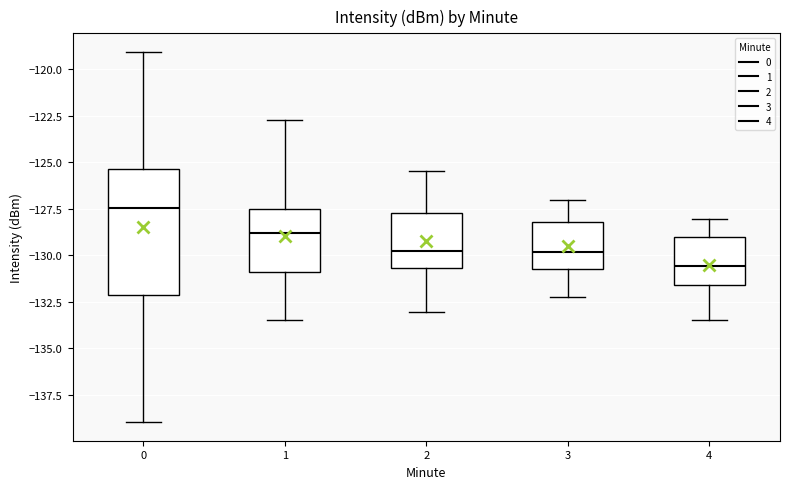

Reading left to right, transcribe this box plot: for each box, give where its median line is, the range the box spans, and where its two whiskers end, as read against the y-axis. The values are not printed on the chart, so give them approximately, as read against the axis.

0: median -127.5, box -132.0 to -125.5, whiskers -139.0 to -119.0
1: median -129.0, box -131.0 to -127.5, whiskers -133.5 to -122.5
2: median -129.5, box -130.5 to -127.5, whiskers -133.0 to -125.5
3: median -130.0, box -130.5 to -128.0, whiskers -132.0 to -127.0
4: median -130.5, box -131.5 to -129.0, whiskers -133.5 to -128.0